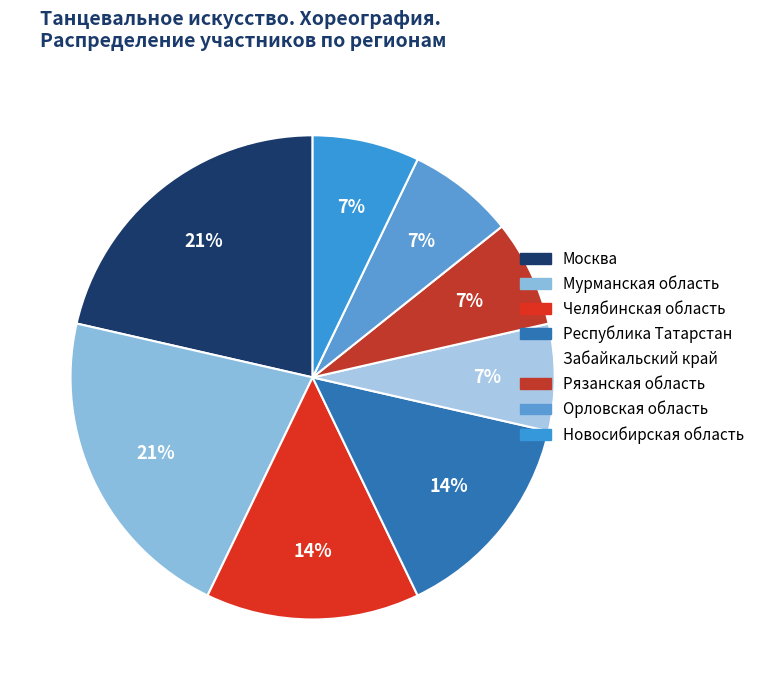

How many segments does this pie chart have?

8